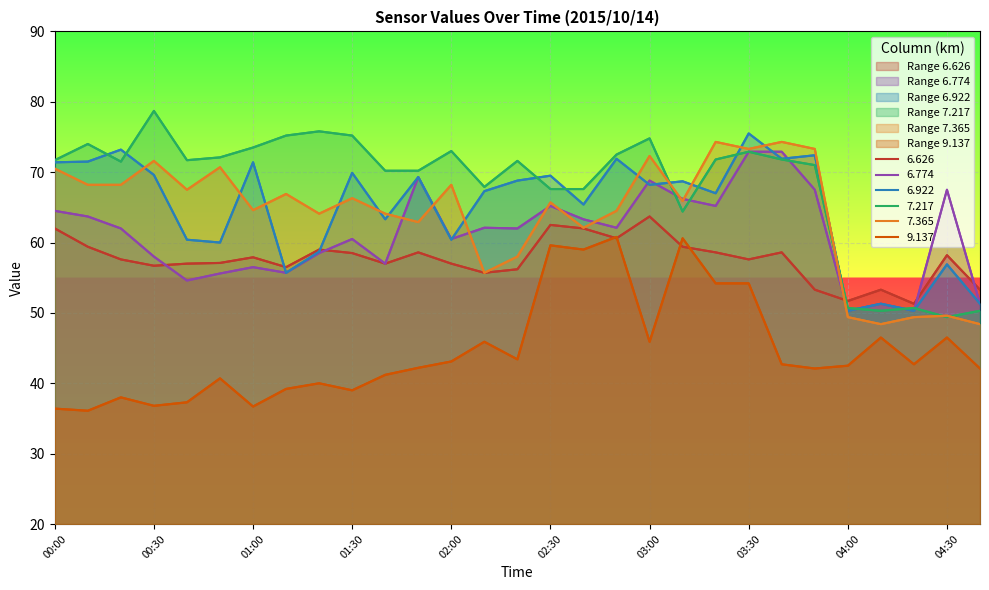

Reading left to right, what are all the values shown in this chart?

6.626: 00:00=62.0	00:10=59.4	00:20=57.6	00:30=56.7	00:40=57.0	00:50=57.1	01:00=57.9	01:10=56.5	01:20=59.0	01:30=58.5	01:40=57.0	01:50=58.6	02:00=57.0	02:10=55.7	02:20=56.2	02:30=62.5	02:40=62.0	02:50=60.6	03:00=63.7	03:10=59.4	03:20=58.6	03:30=57.6	03:40=58.6	03:50=53.3	04:00=51.7	04:10=53.3	04:20=51.3	04:30=58.2	04:40=53.3
6.774: 00:00=64.5	00:10=63.7	00:20=62.0	00:30=58.0	00:40=54.6	00:50=55.6	01:00=56.5	01:10=55.7	01:20=58.5	01:30=60.5	01:40=57.0	01:50=69.3	02:00=60.5	02:10=62.1	02:20=62.0	02:30=65.2	02:40=63.3	02:50=62.1	03:00=68.8	03:10=66.2	03:20=65.2	03:30=72.9	03:40=72.9	03:50=67.5	04:00=50.3	04:10=51.3	04:20=50.3	04:30=67.5	04:40=51.3
6.922: 00:00=71.4	00:10=71.5	00:20=73.2	00:30=69.6	00:40=60.4	00:50=60.0	01:00=71.4	01:10=55.7	01:20=58.7	01:30=69.9	01:40=63.3	01:50=69.3	02:00=60.4	02:10=67.3	02:20=68.8	02:30=69.5	02:40=65.4	02:50=71.9	03:00=68.2	03:10=68.7	03:20=67.0	03:30=75.5	03:40=71.9	03:50=72.4	04:00=50.3	04:10=51.3	04:20=50.3	04:30=56.9	04:40=51.3
7.217: 00:00=71.7	00:10=74.0	00:20=71.5	00:30=78.7	00:40=71.7	00:50=72.1	01:00=73.5	01:10=75.2	01:20=75.8	01:30=75.2	01:40=70.2	01:50=70.2	02:00=73.0	02:10=67.9	02:20=71.6	02:30=67.6	02:40=67.6	02:50=72.5	03:00=74.8	03:10=64.4	03:20=71.8	03:30=72.9	03:40=71.8	03:50=71.0	04:00=50.7	04:10=50.3	04:20=50.7	04:30=49.4	04:40=50.3
7.365: 00:00=70.5	00:10=68.2	00:20=68.2	00:30=71.6	00:40=67.5	00:50=70.7	01:00=64.6	01:10=66.9	01:20=64.1	01:30=66.3	01:40=64.1	01:50=62.9	02:00=68.2	02:10=55.7	02:20=58.0	02:30=65.7	02:40=62.1	02:50=64.5	03:00=72.3	03:10=65.9	03:20=74.3	03:30=73.3	03:40=74.3	03:50=73.3	04:00=49.4	04:10=48.4	04:20=49.4	04:30=49.6	04:40=48.4
9.137: 00:00=36.4	00:10=36.1	00:20=38.0	00:30=36.8	00:40=37.3	00:50=40.7	01:00=36.7	01:10=39.2	01:20=40.0	01:30=39.0	01:40=41.2	01:50=42.2	02:00=43.1	02:10=45.9	02:20=43.4	02:30=59.6	02:40=59.0	02:50=60.8	03:00=45.9	03:10=60.6	03:20=54.2	03:30=54.2	03:40=42.7	03:50=42.1	04:00=42.5	04:10=46.5	04:20=42.7	04:30=46.5	04:40=42.1